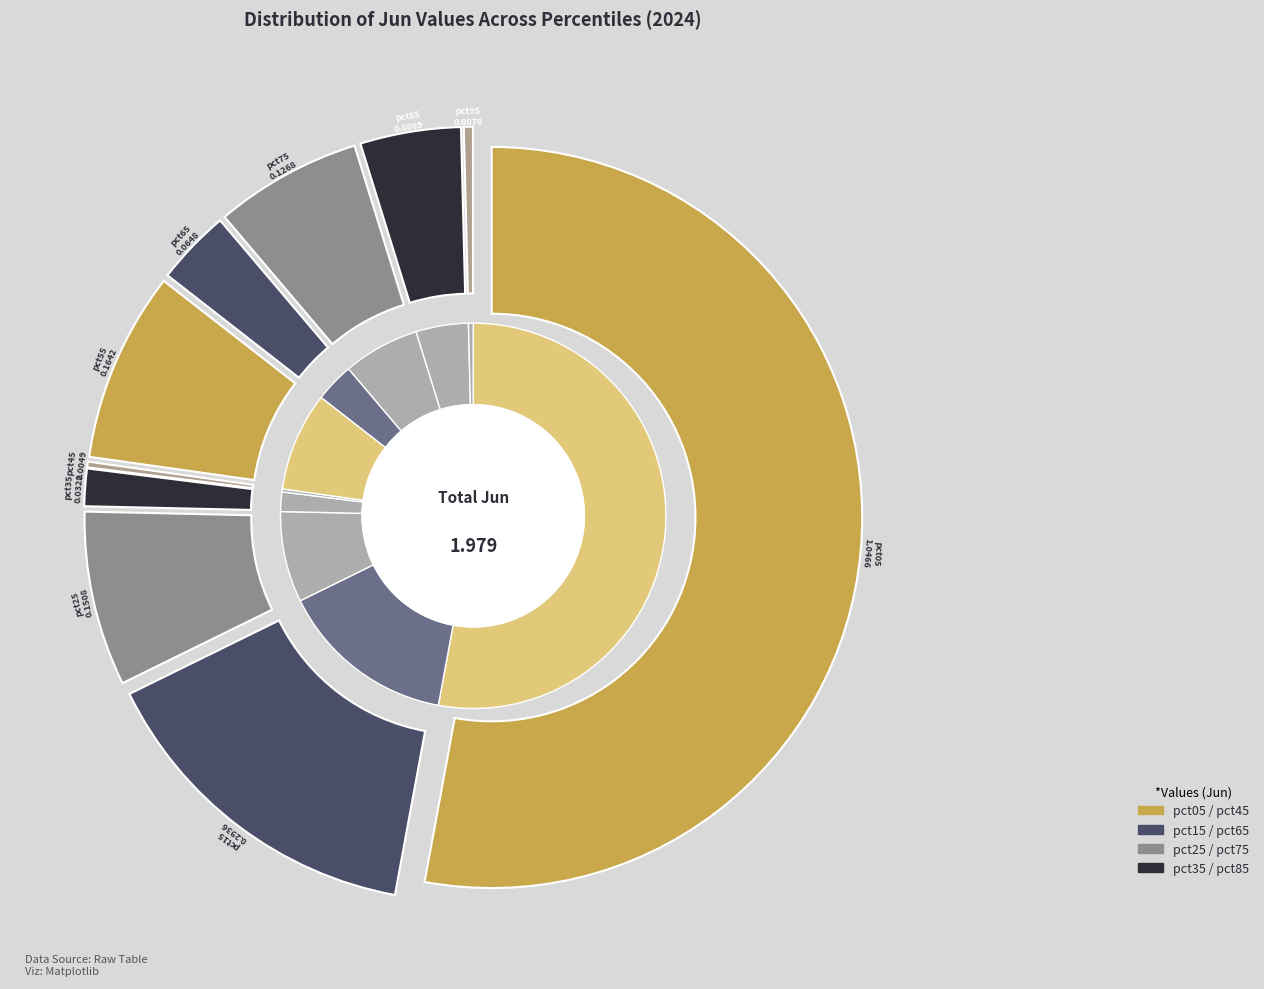

Is there a majority slice in this chart?

Yes